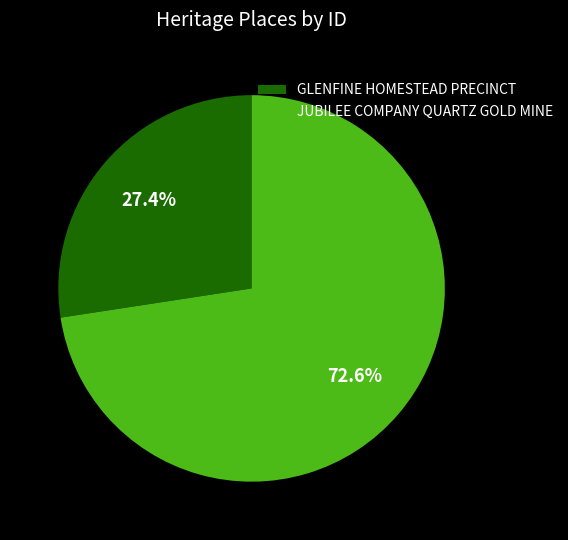

Does JUBILEE COMPANY QUARTZ GOLD MINE represent more than half of the total?

Yes